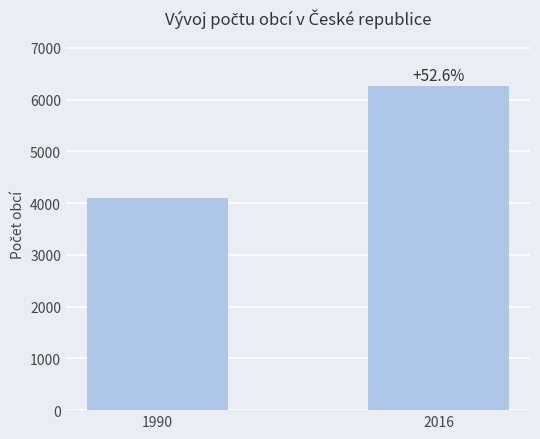

At which category does the chart reach its peak across all series?

2016